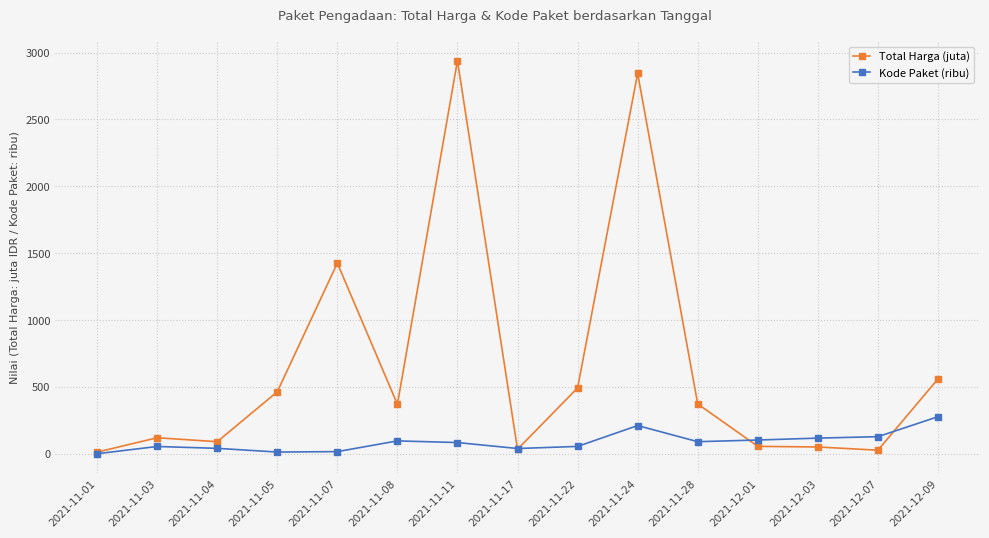

At which category does Total Harga (juta) reach its first local valley?

2021-11-04